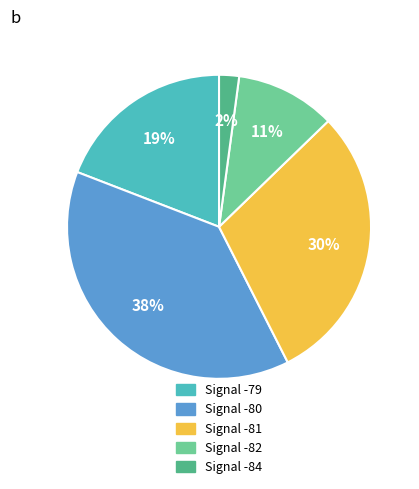

Is Signal -81 the majority of the pie?

No